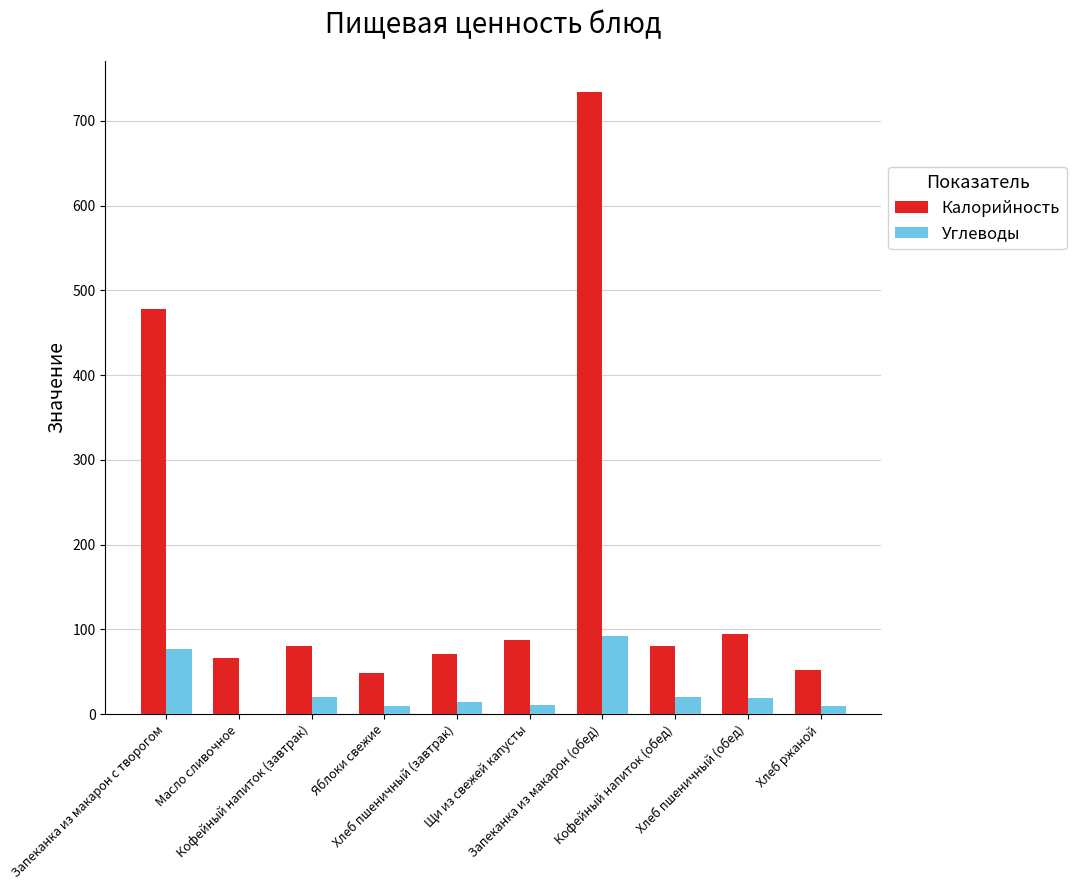

What is the sum of all Калорийность values?

1792.9